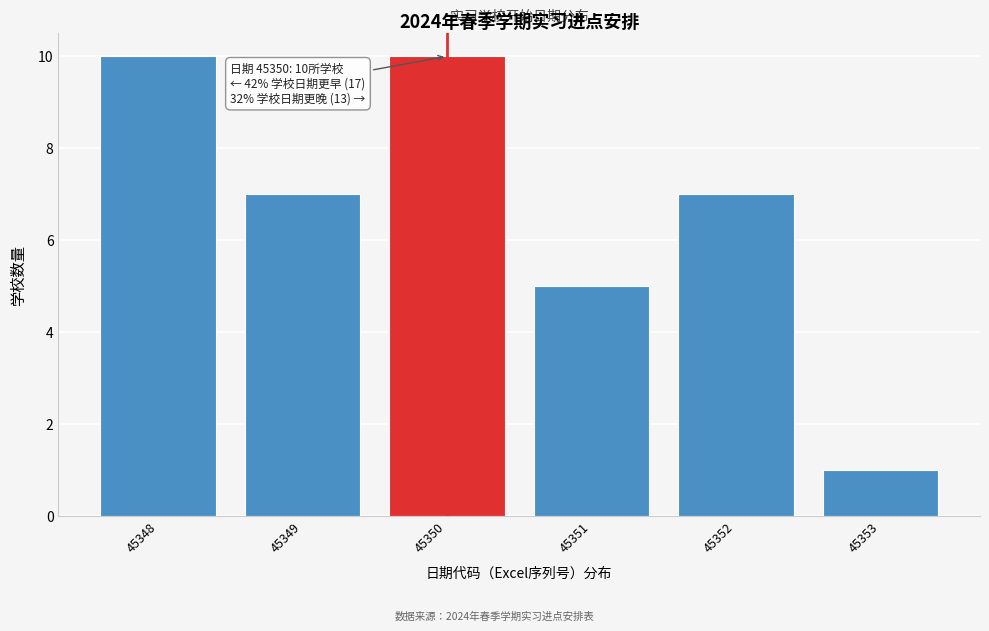

Reading left to right, what are all the values shown in this chart?

10	7	10	5	7	1